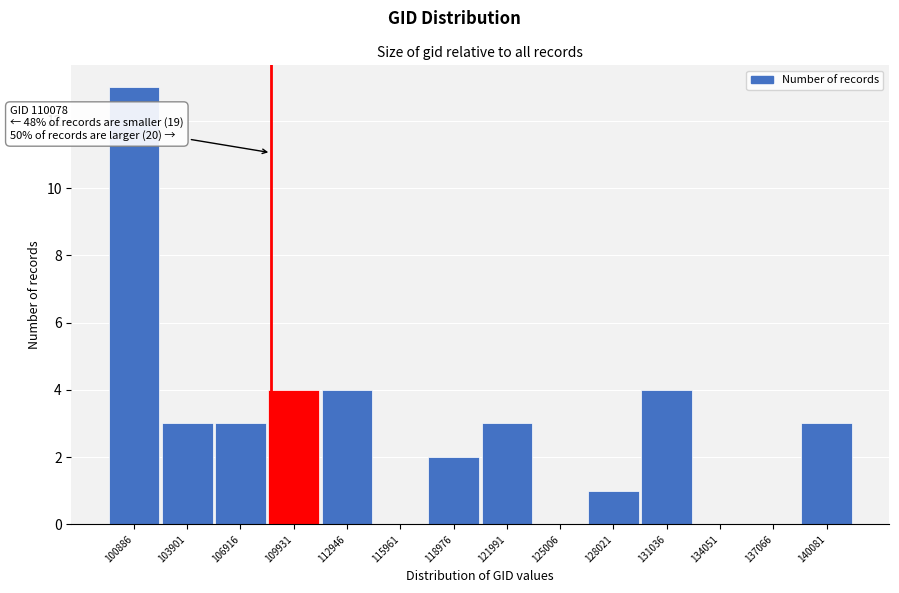

Reading right to left, what are all the values shown in this chart?

140081=3	137066=0	134051=0	131036=4	128021=1	125006=0	121991=3	118976=2	115961=0	112946=4	109931=4	106916=3	103901=3	100886=13